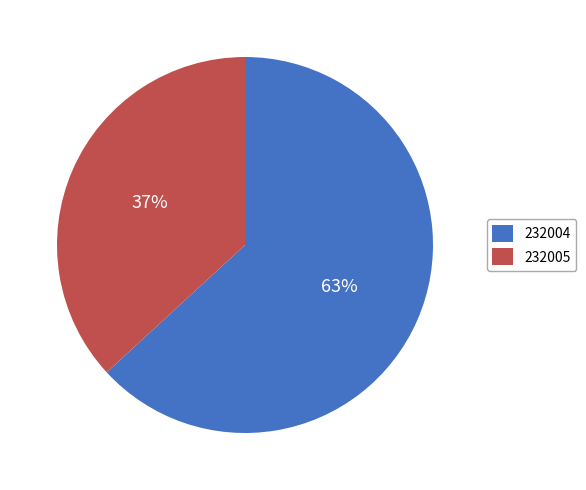

What percentage is the 232004 slice, to the nearest percent?

63%